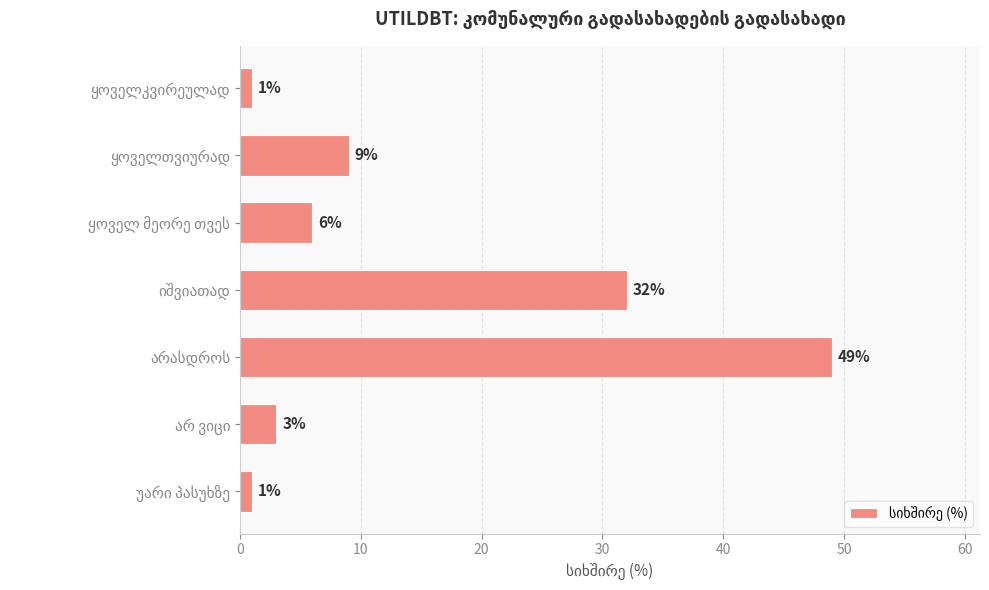

What is the difference between the maximum and minimum values?

48